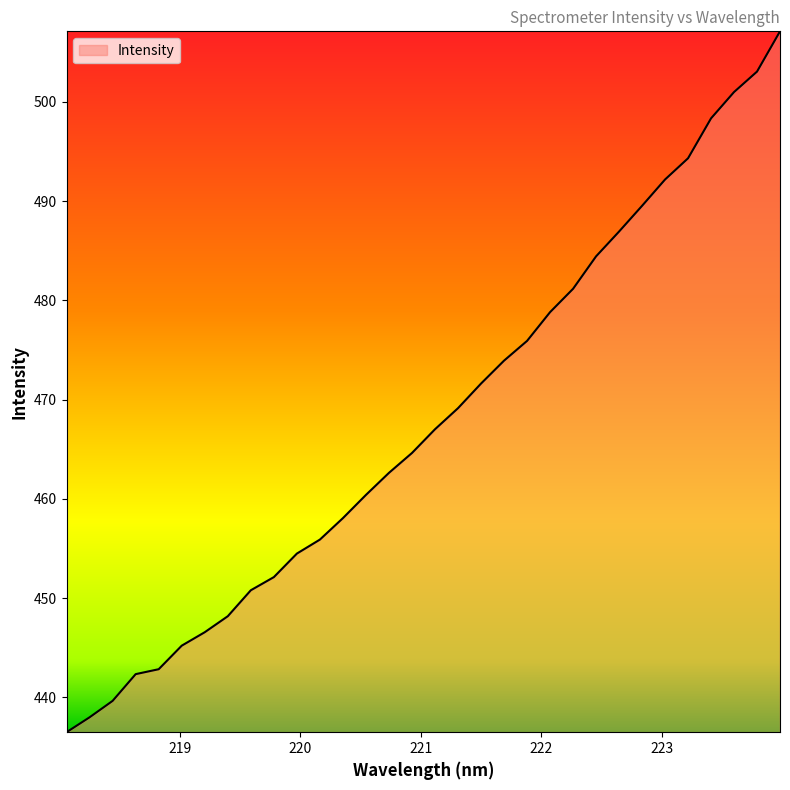

What is the difference between the maximum and minimum values?

70.6